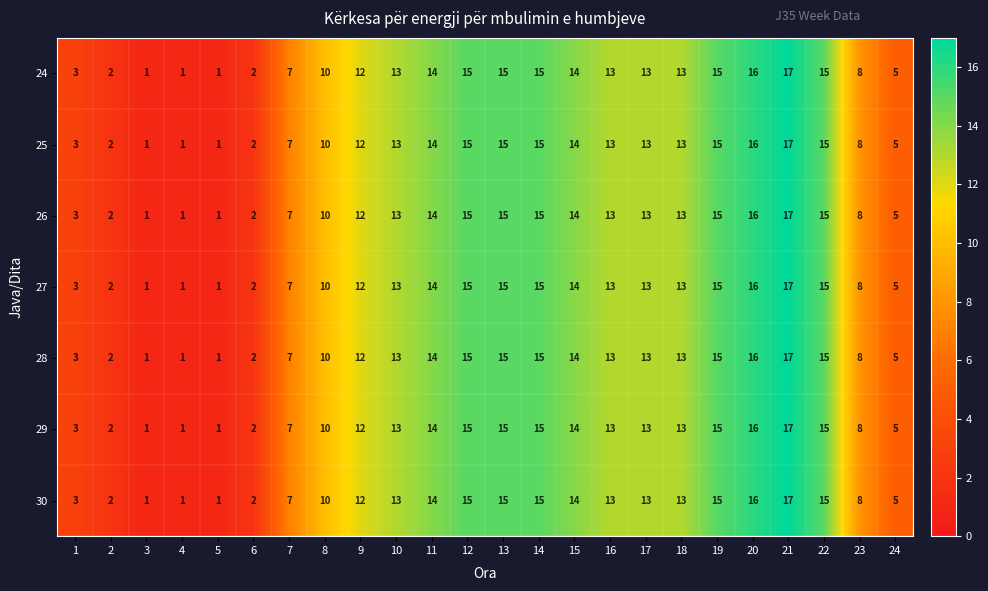

What is the maximum value for 29?

17